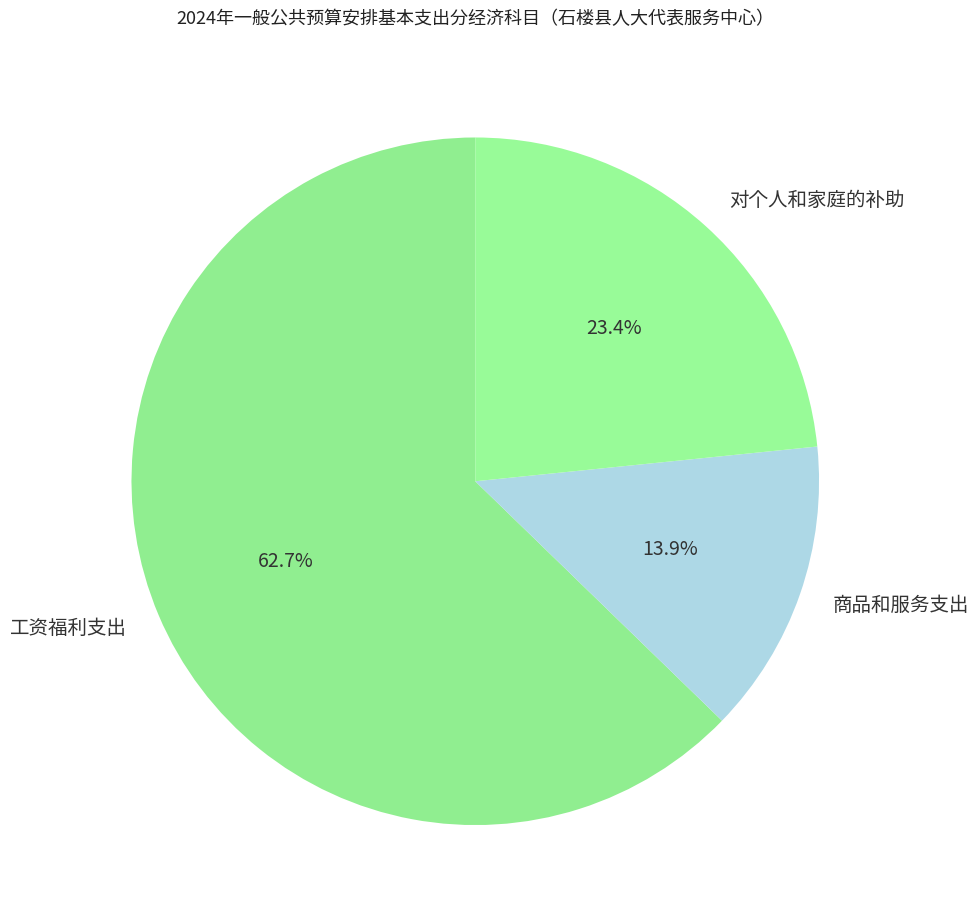

Approximately how many times larger is the value at 对个人和家庭的补助 compared to 工资福利支出?

0.4